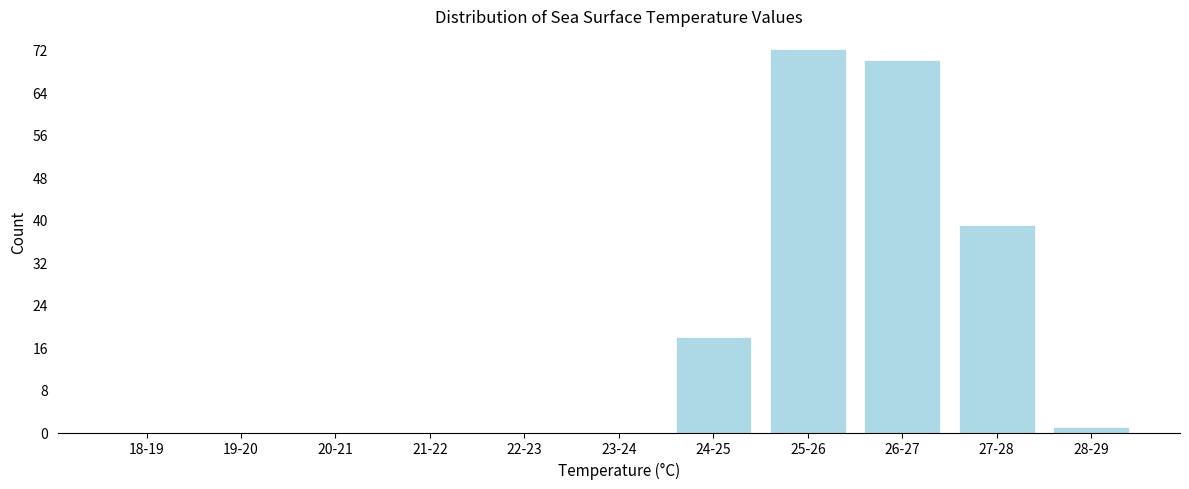

Reading right to left, extract all data points from this chart.

28-29=1	27-28=39	26-27=70	25-26=72	24-25=18	23-24=0	22-23=0	21-22=0	20-21=0	19-20=0	18-19=0